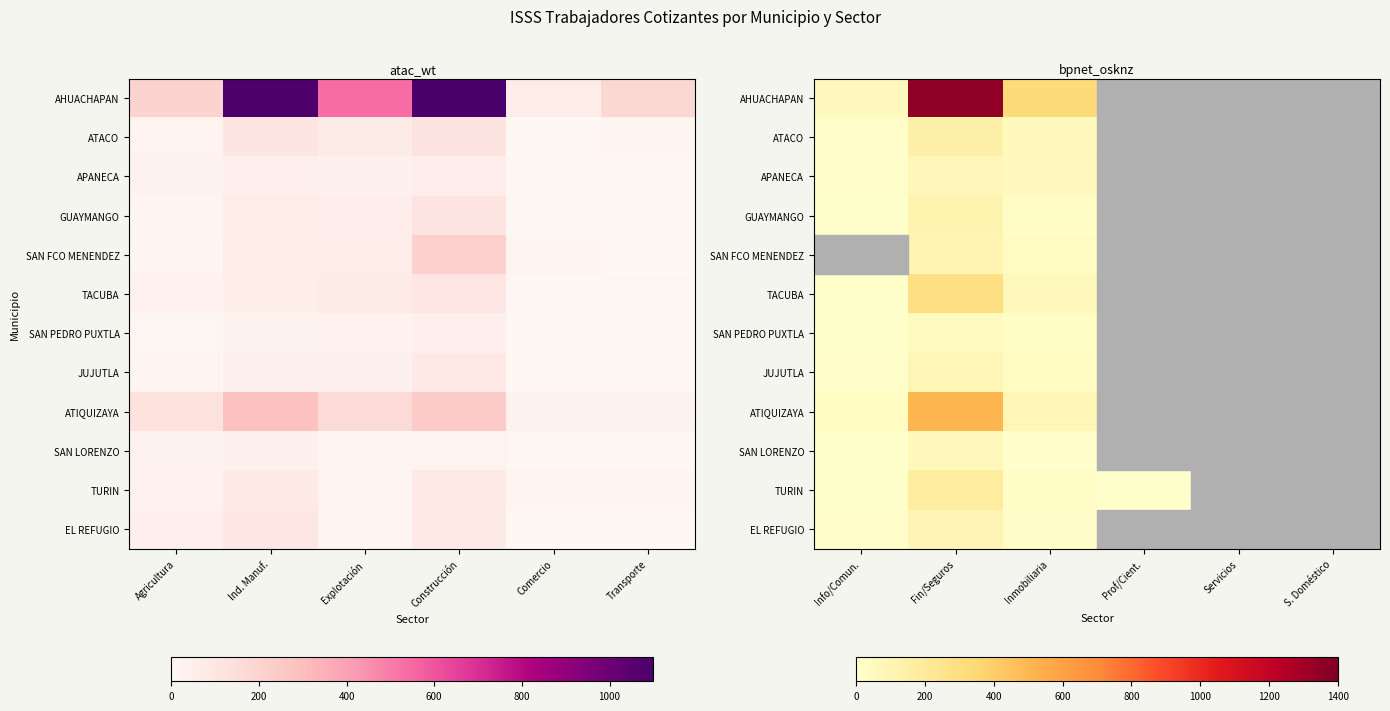

What is the highest value of the EL REFUGIO series?

100